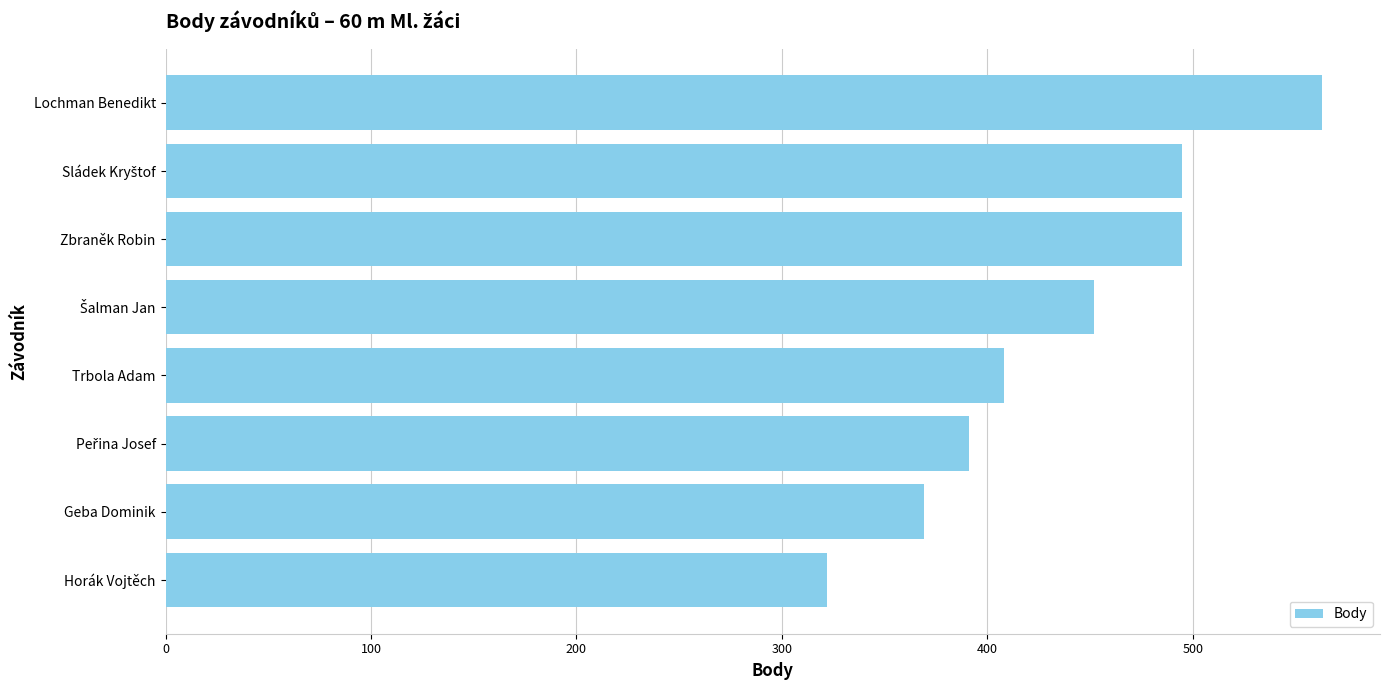

Between Geba Dominik and Lochman Benedikt, which is larger?

Lochman Benedikt